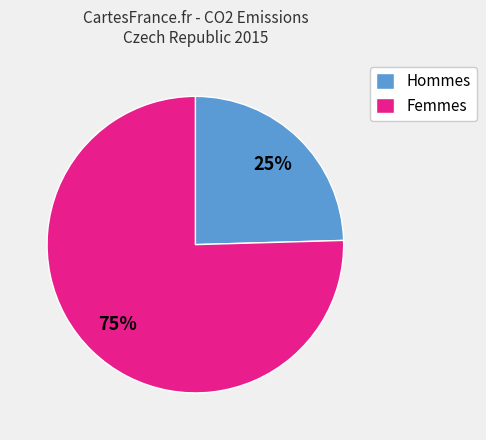

Does Hommes account for over 50% of the chart?

No